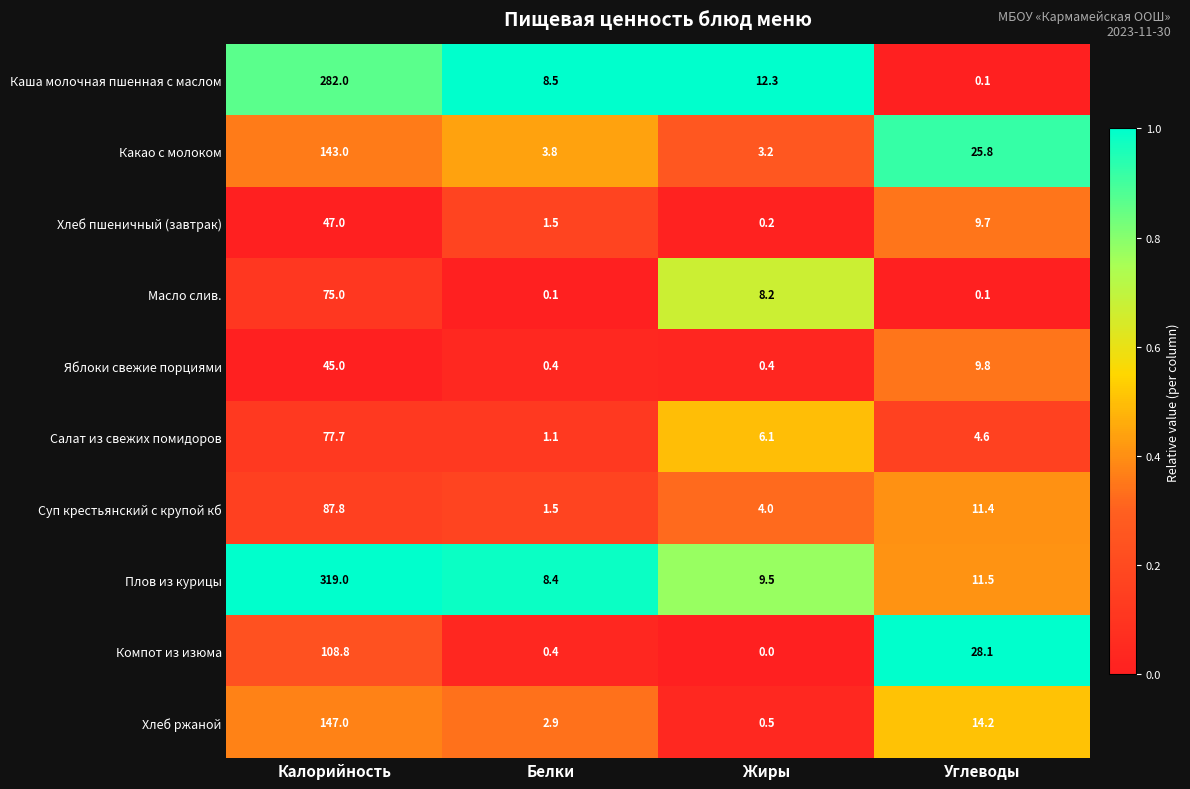

The value of Хлеб пшеничный (завтрак) at Углеводы is 3.6. True or false?

False